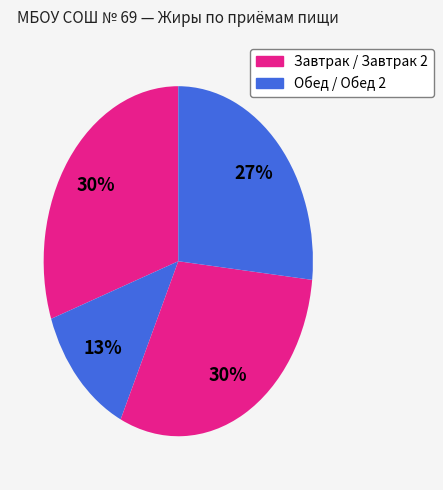

How many segments does this pie chart have?

4